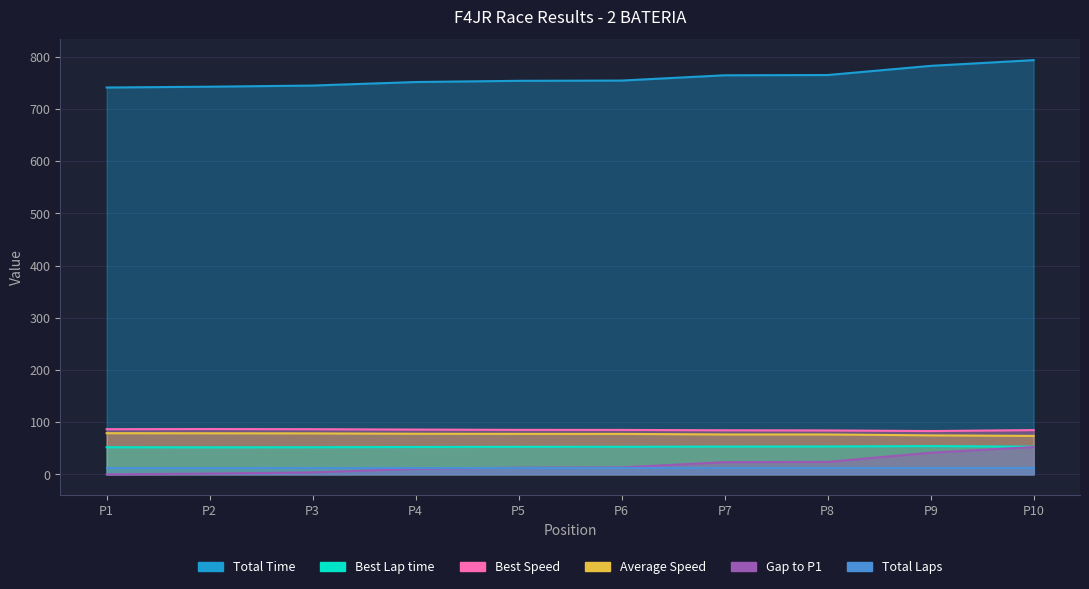

List the labels in order of Average Speed value, smallest first.

P10, P9, P8, P7, P6, P5, P4, P3, P2, P1